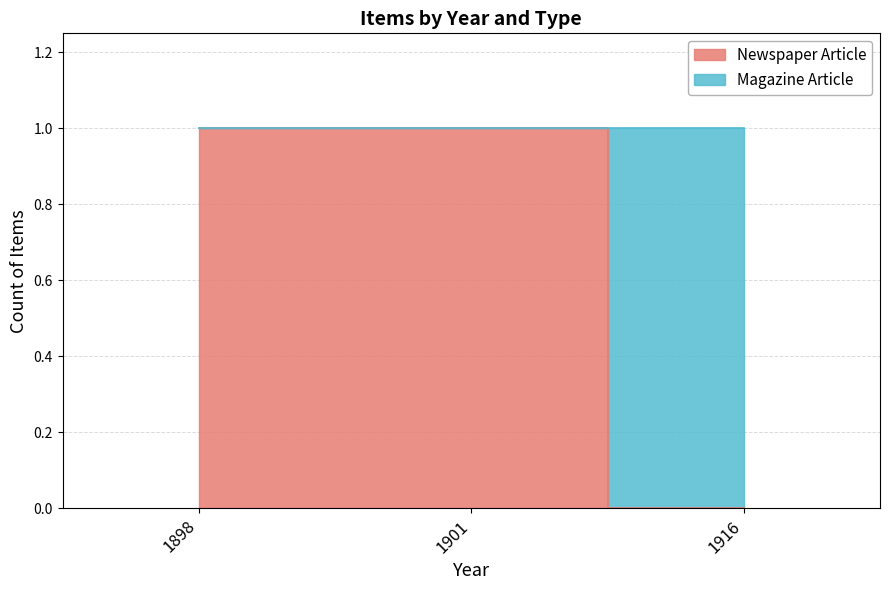

The chart shows a value of 0 at 1916. True or false?

False